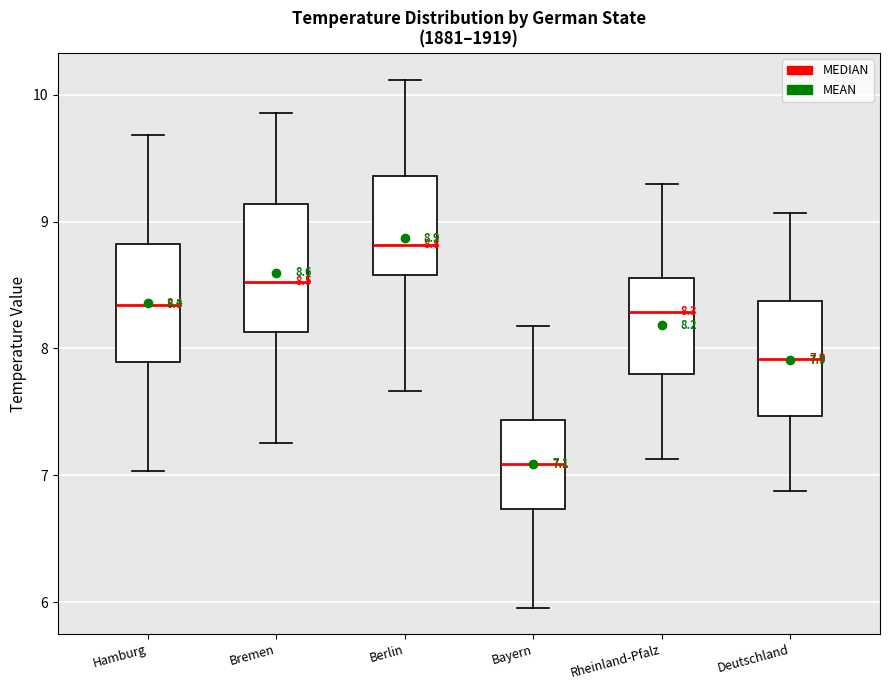

Which box's median line is the highest?

Berlin